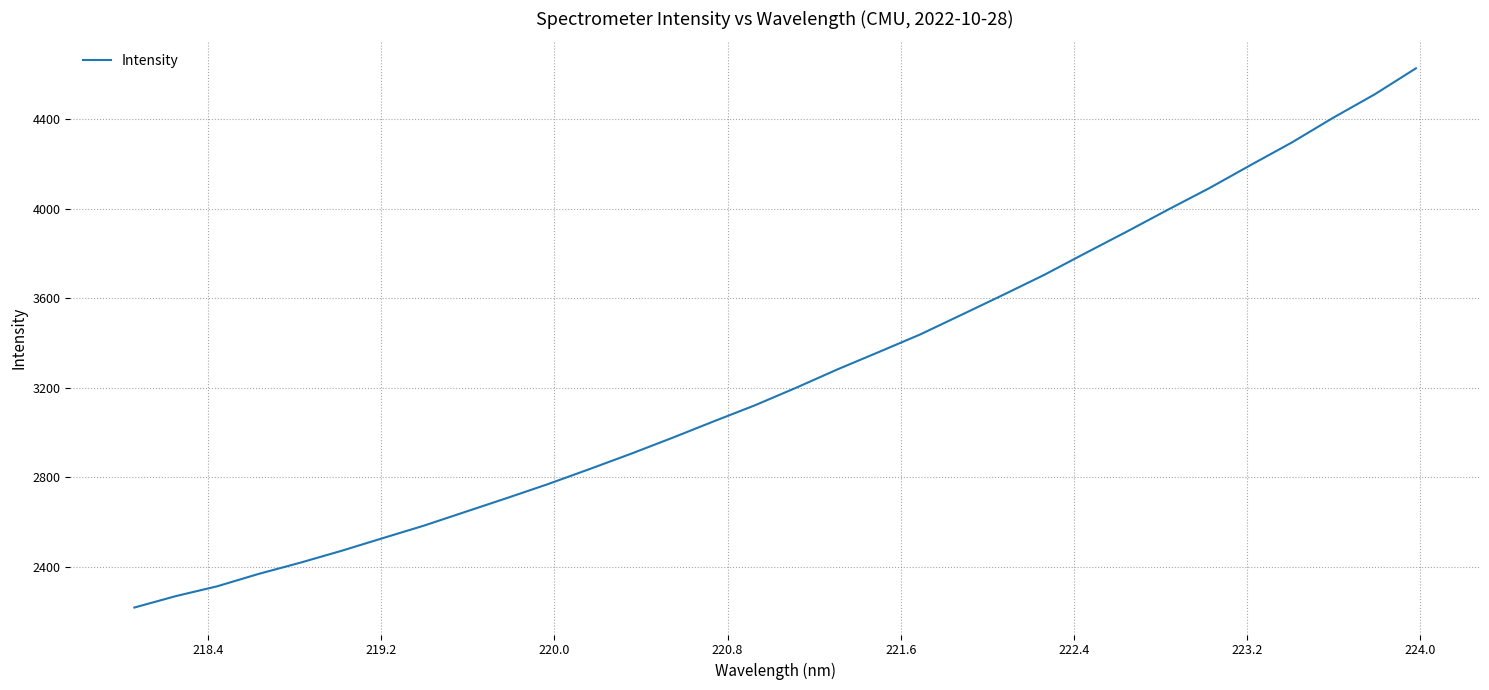

What is the greatest value displayed?

4627.6